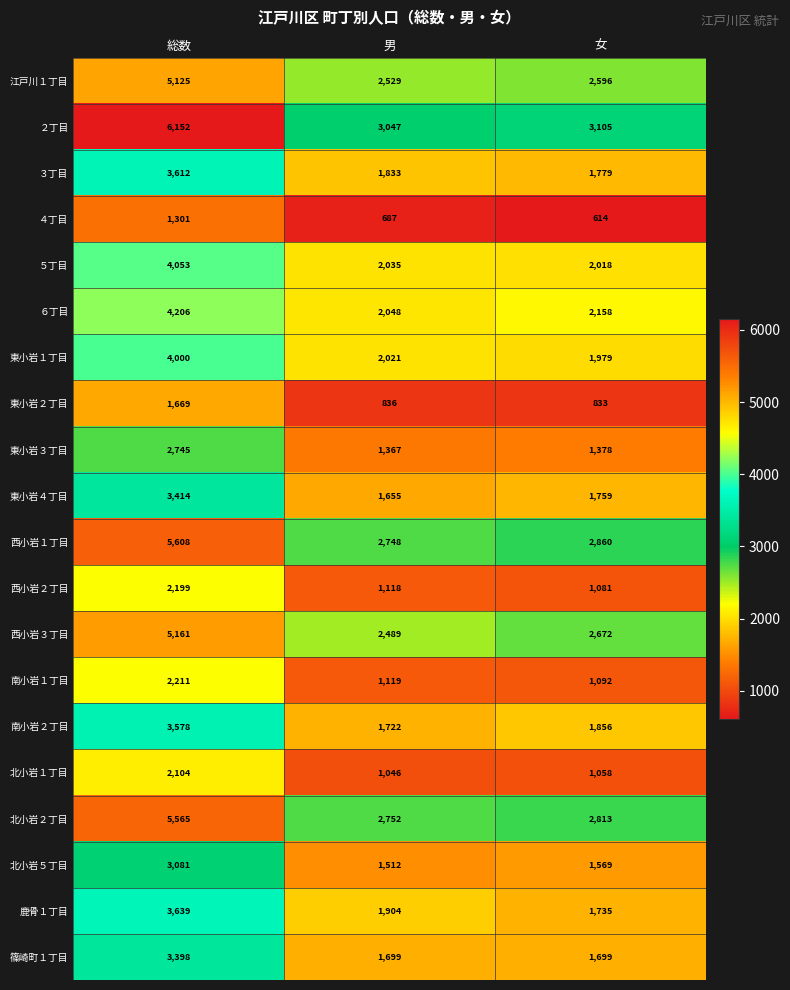

How many values in the ３丁目 series are below 1833?

1